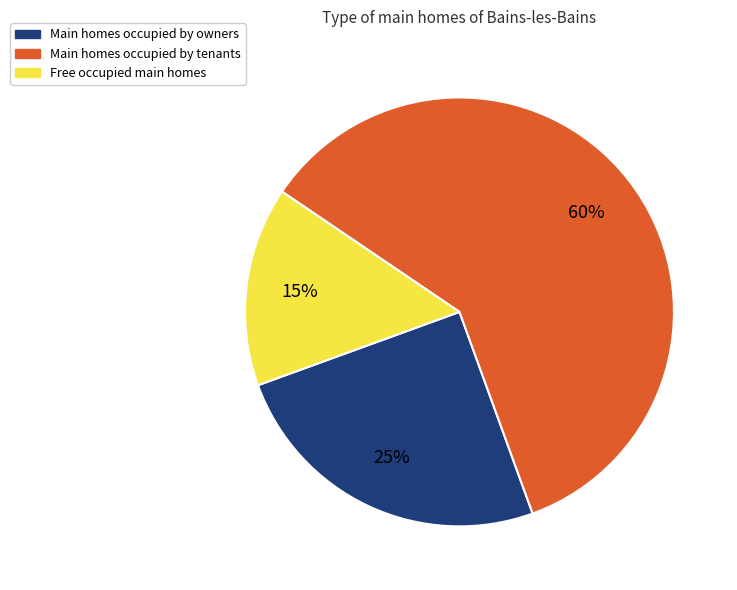

To the nearest percent, what is the average slice percentage?

33%